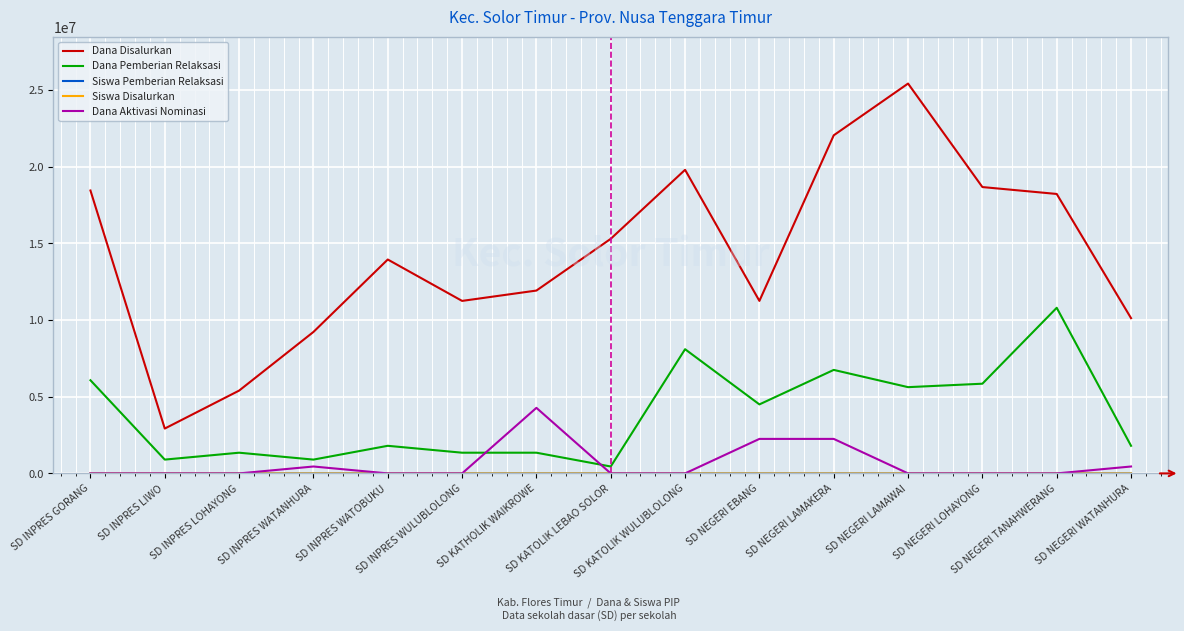

Which series has the largest total across all categories?

Dana Disalurkan